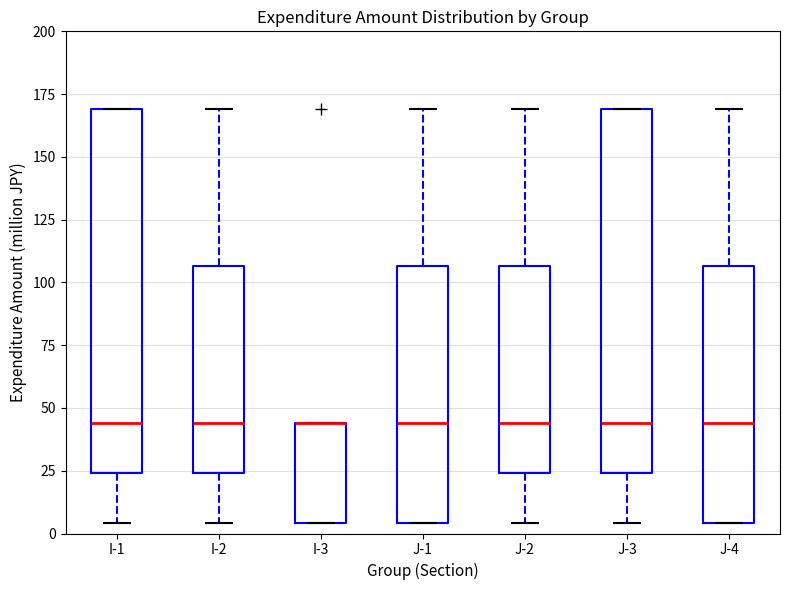

Reading left to right, read every box against the y-axis: the position of its median line, the range the box covers, and the ends of its whiskers. The values are not printed on the chart, so give them approximately, as read against the axis.

I-1: median 45, box 25 to 170, whiskers 5 to 170
I-2: median 45, box 25 to 105, whiskers 5 to 170
I-3: median 45 (drawn on the box's upper edge), box 5 to 45, whiskers 5 to 45
J-1: median 45, box 5 to 105, whiskers 5 to 170
J-2: median 45, box 25 to 105, whiskers 5 to 170
J-3: median 45, box 25 to 170, whiskers 5 to 170
J-4: median 45, box 5 to 105, whiskers 5 to 170